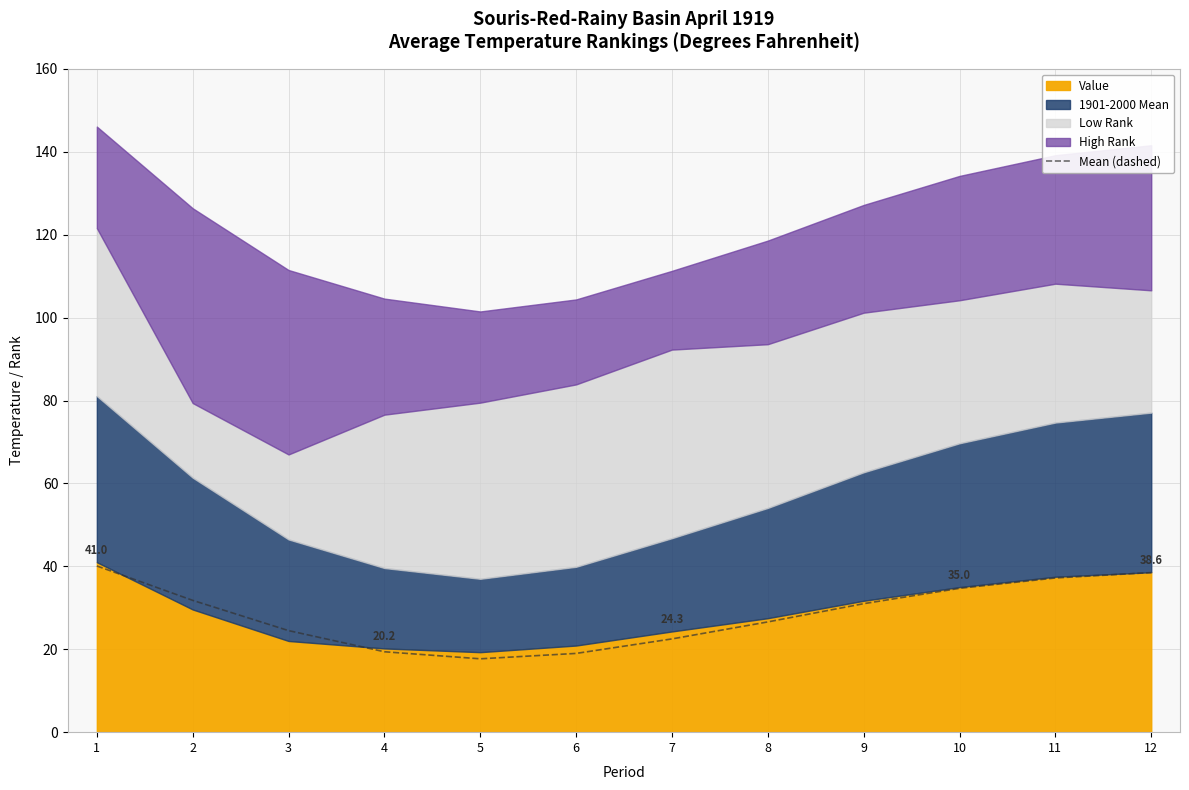

What is the difference between the values at 10 and 1?

5.4